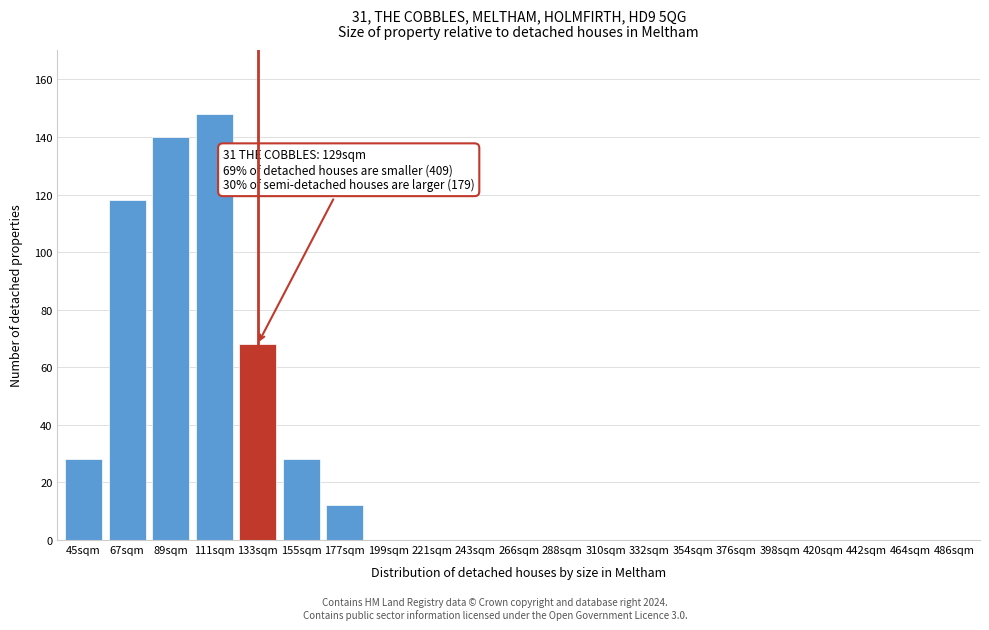

Reading left to right, what are all the values shown in this chart?

45sqm=28	67sqm=118	89sqm=140	111sqm=148	133sqm=68	155sqm=28	177sqm=12	199sqm=0	221sqm=0	243sqm=0	266sqm=0	288sqm=0	310sqm=0	332sqm=0	354sqm=0	376sqm=0	398sqm=0	420sqm=0	442sqm=0	464sqm=0	486sqm=0